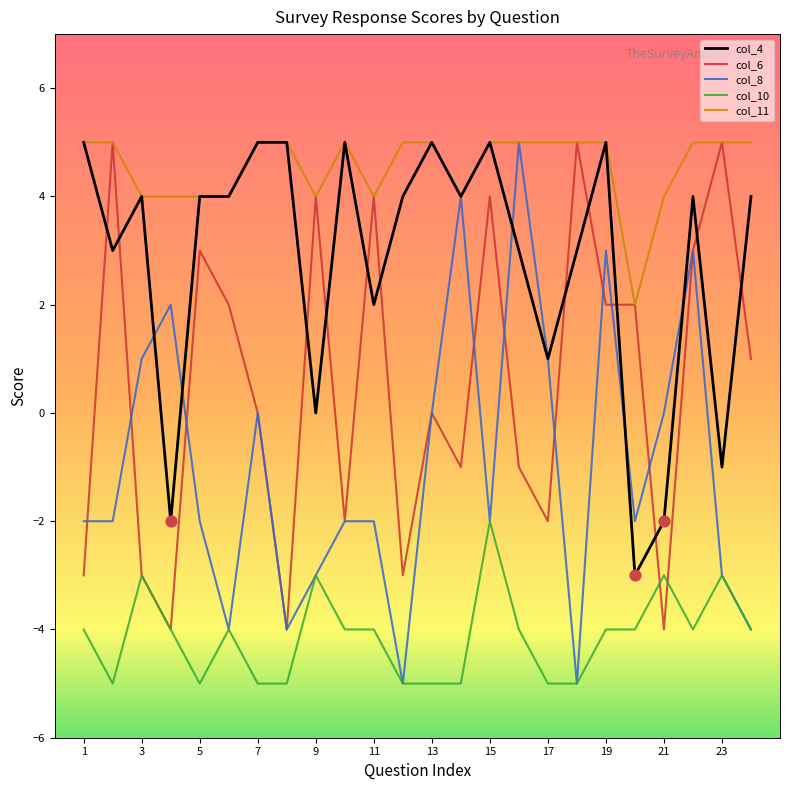

Which series has the largest total across all categories?

col_11